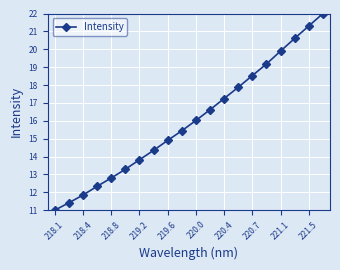

What is the maximum value shown in the chart?

22.0